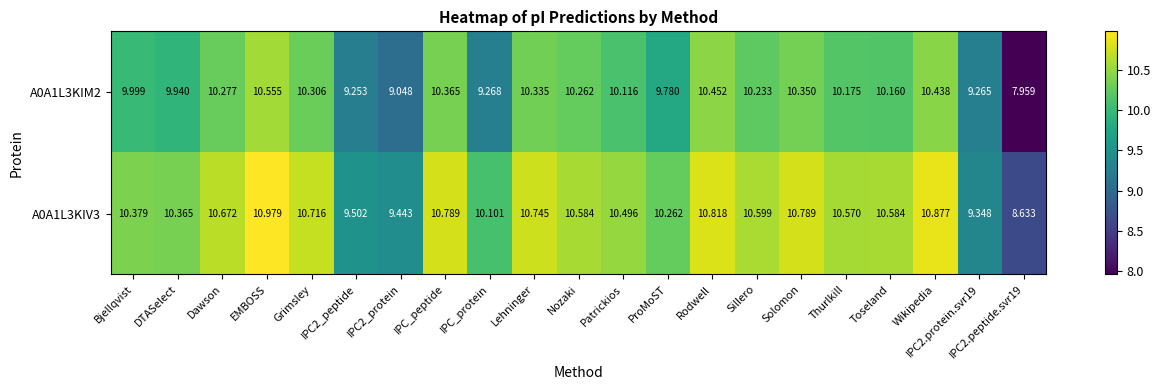

List the series in order of their overall mean, highest first.

A0A1L3KIV3, A0A1L3KIM2